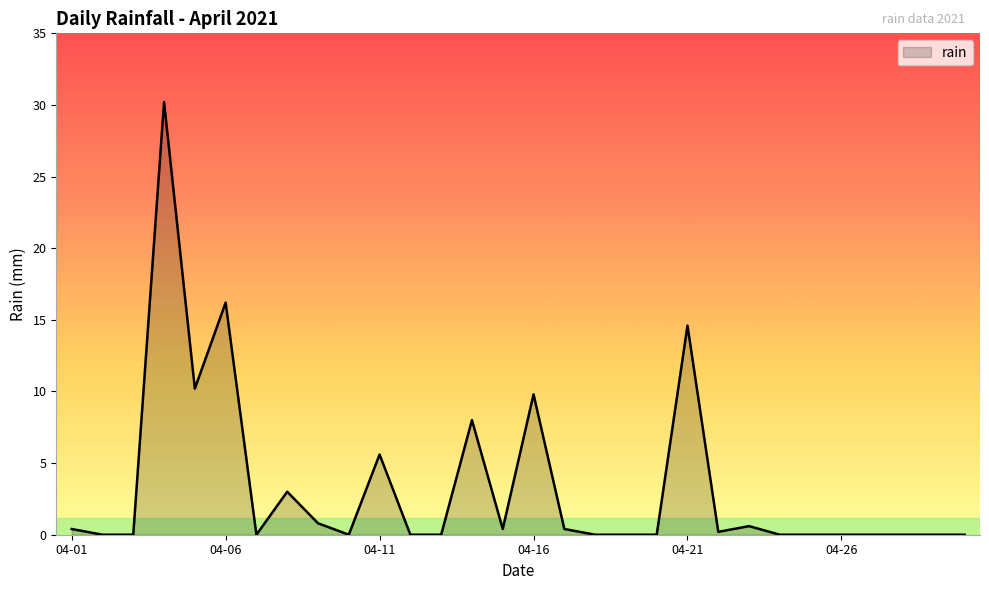

What is the sum of all values?

100.4